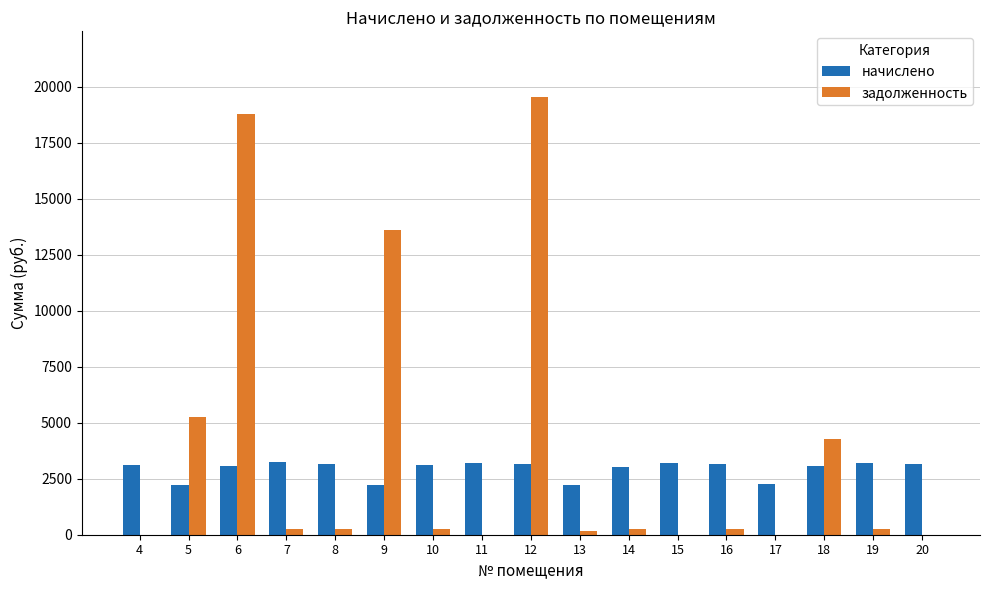

At which category is the sum across all series the highest?

12